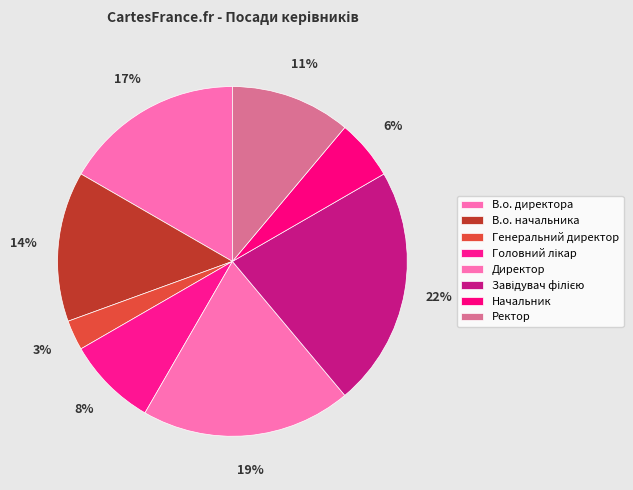

What percentage is the Начальник slice, to the nearest percent?

6%